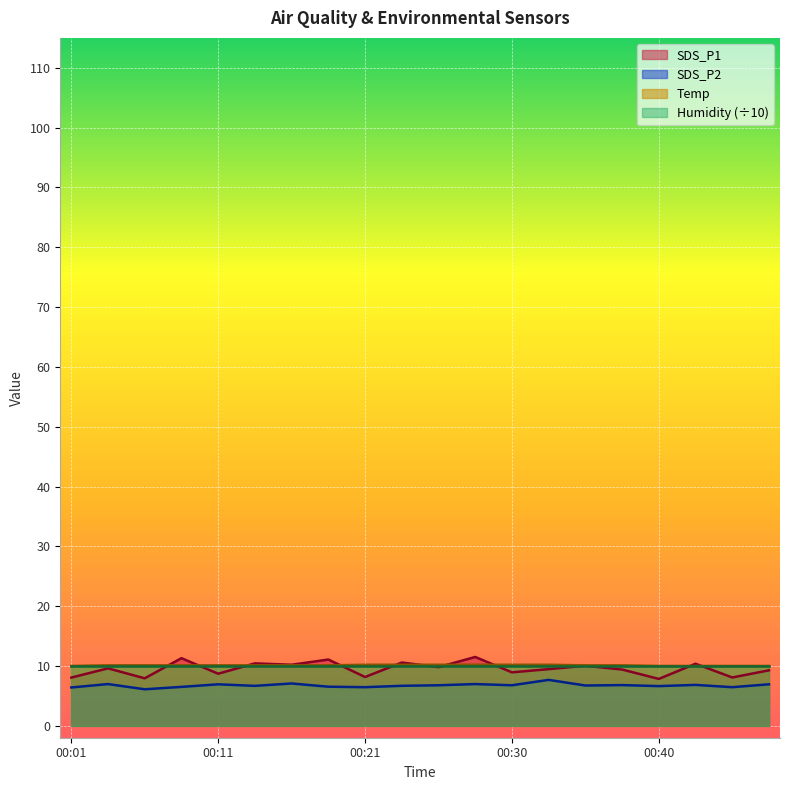

Where does the SDS_P1 series first go above 9?

00:04